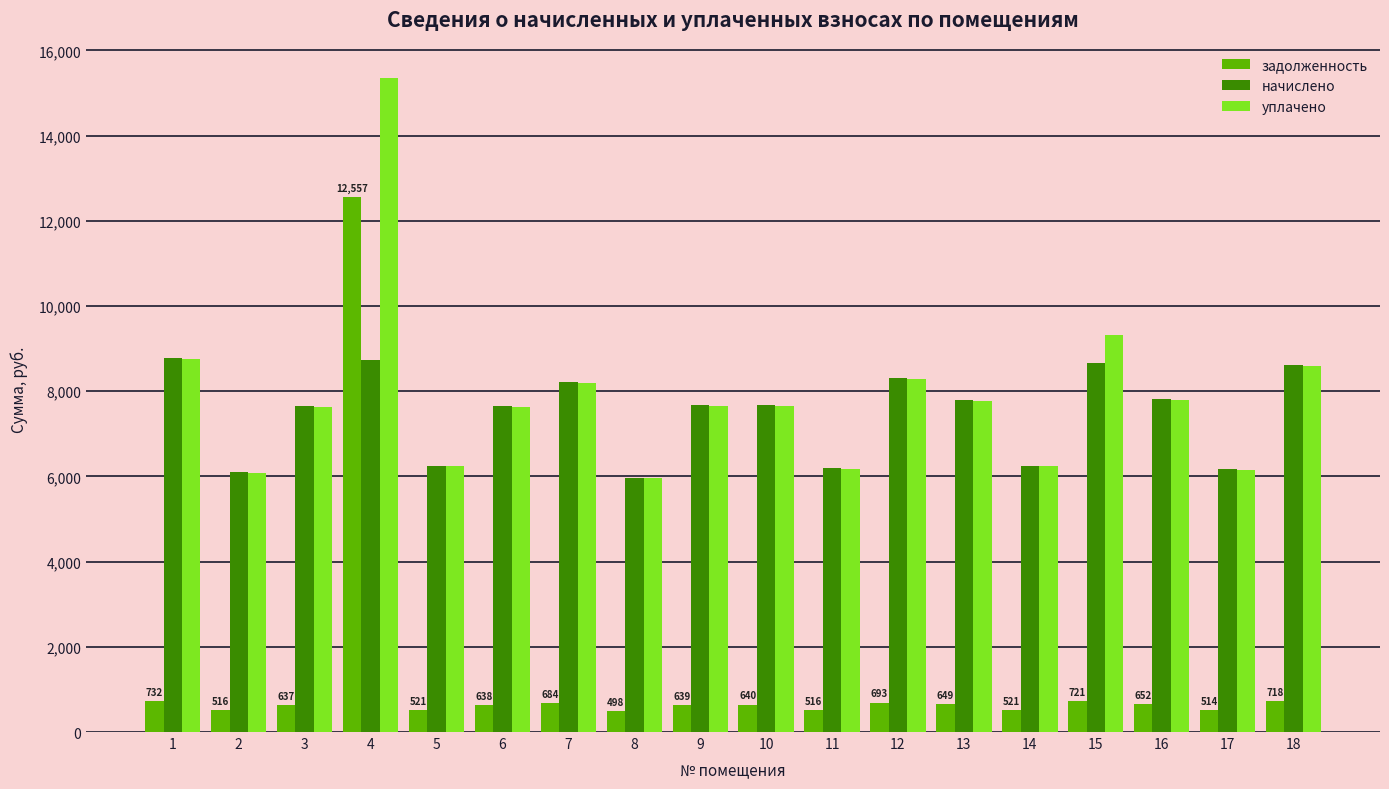

How many groups of bars are there?

18